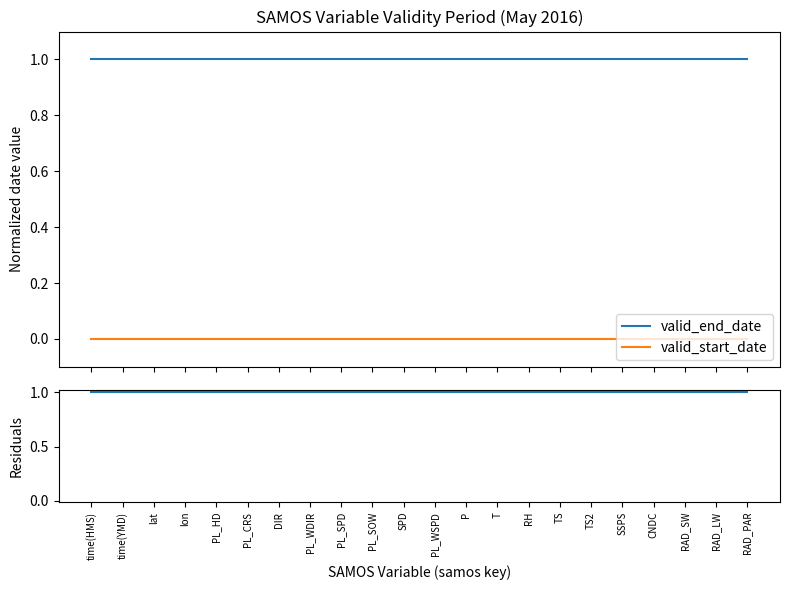

What is the lowest value of the valid_end_date series?

1